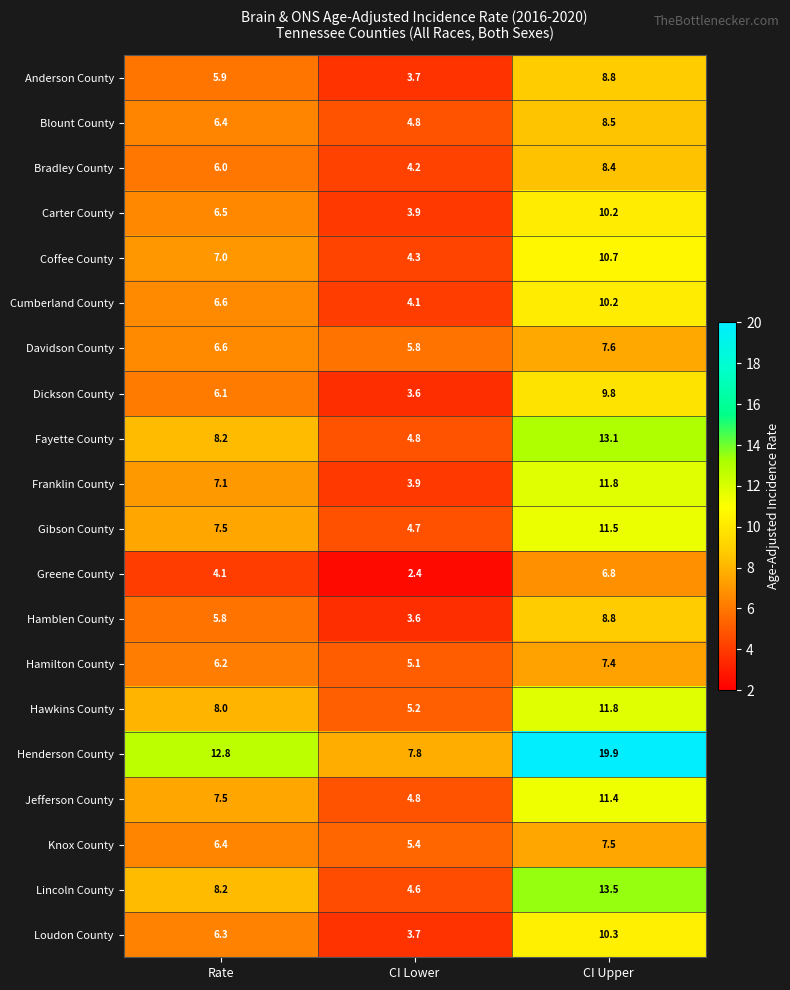

The Knox County series shows 7.5 at CI Upper. True or false?

True